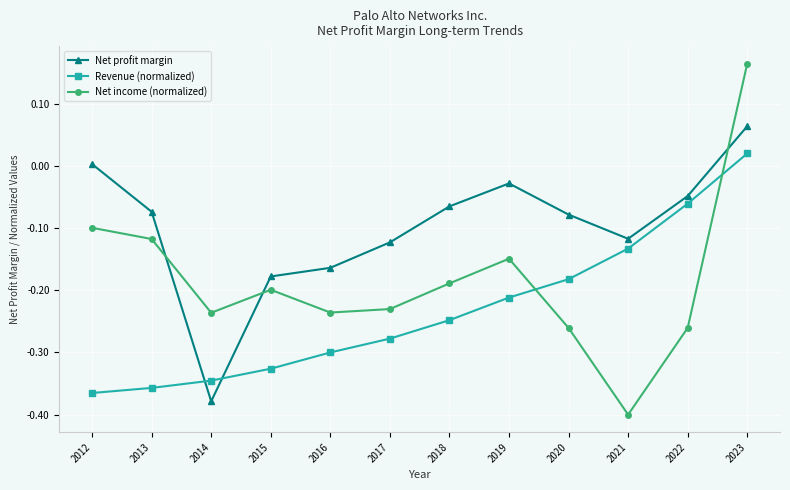

Which category has the lowest value in the Net profit margin series?

2014